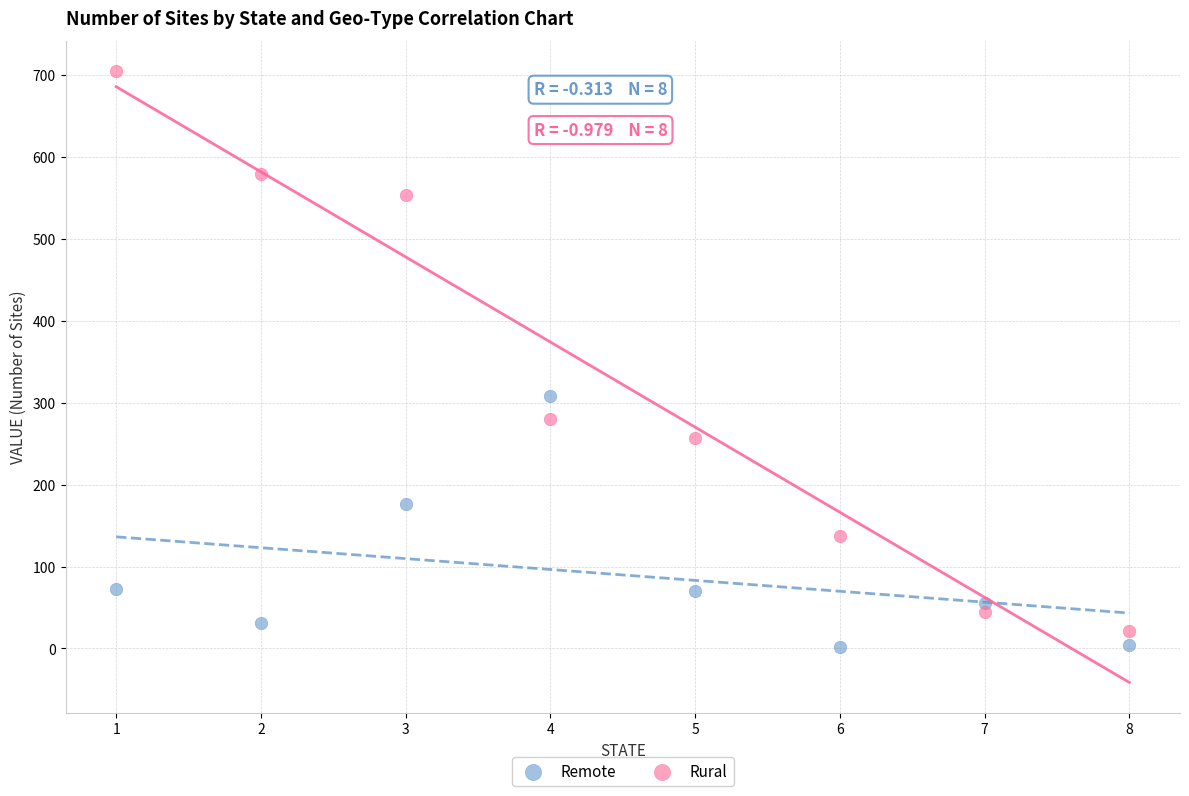

Which series reaches the maximum Y coordinate?

Rural